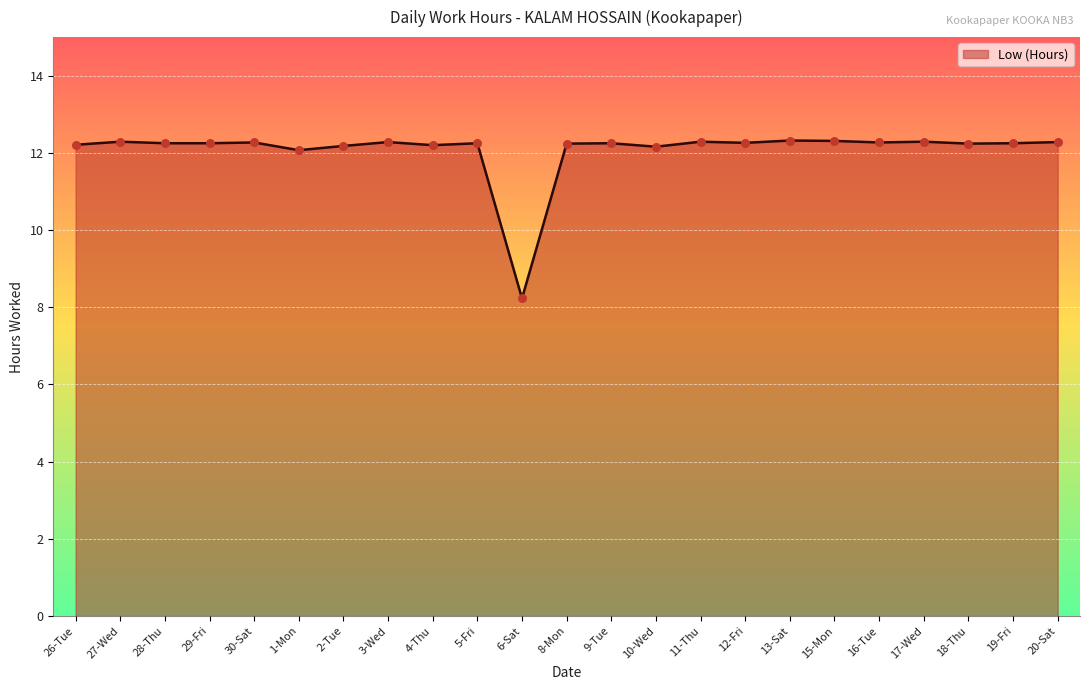

What is the change in value from 10-Wed to 11-Thu?

+0.1